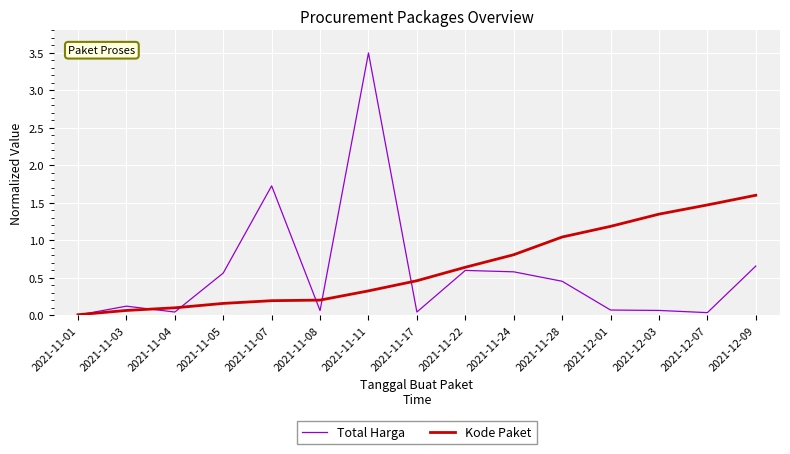

The Kode Paket series shows 0.8 at 2021-11-24. True or false?

True